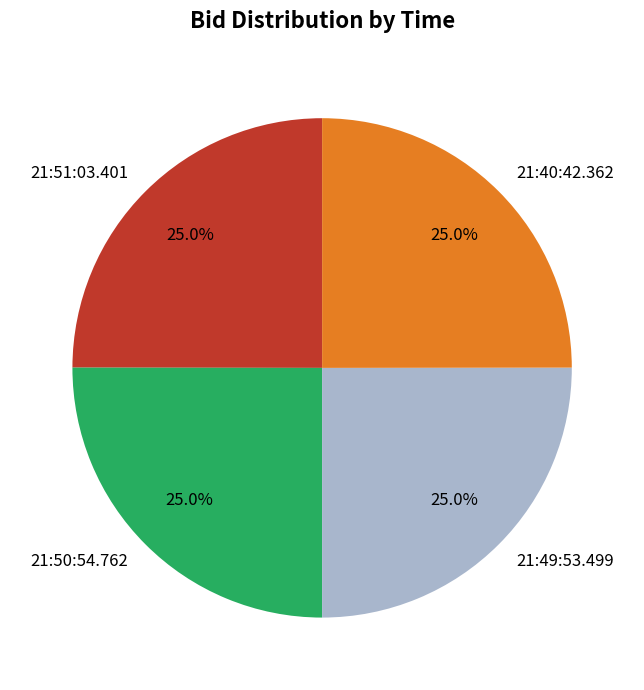

What percentage do 21:51:03.401 and 21:50:54.762 together represent?

50.0%